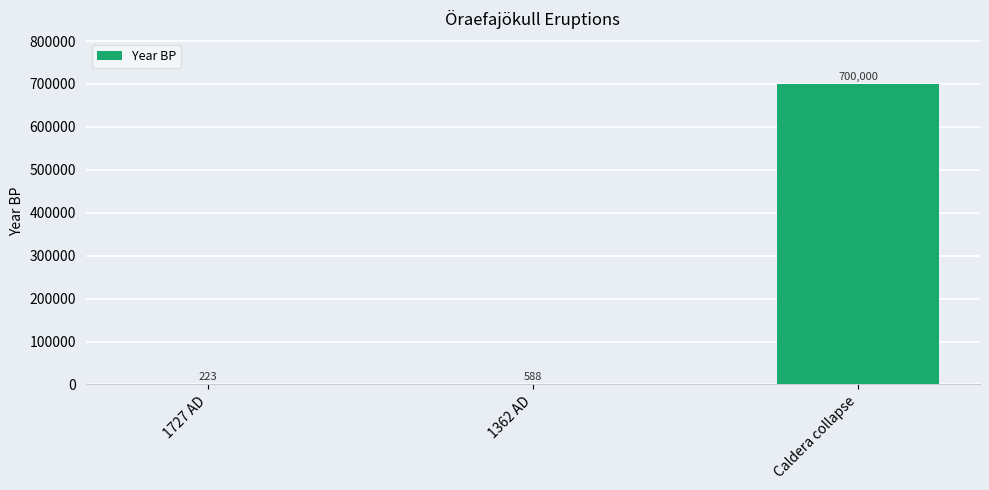

What is the sum of the values at Caldera collapse and 1362 AD?

700588